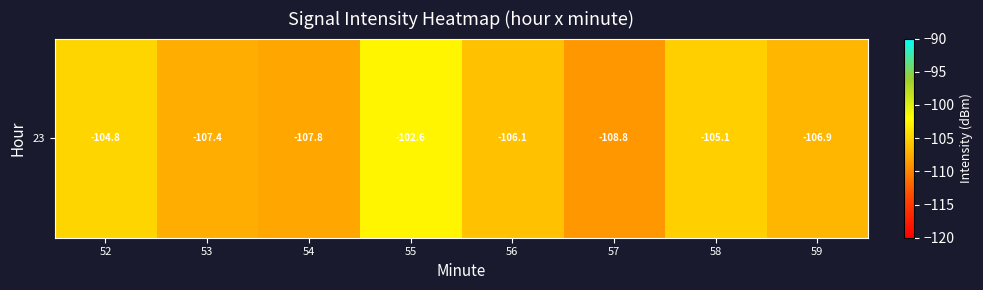

List the labels in order of value, smallest first.

57, 54, 53, 59, 56, 58, 52, 55